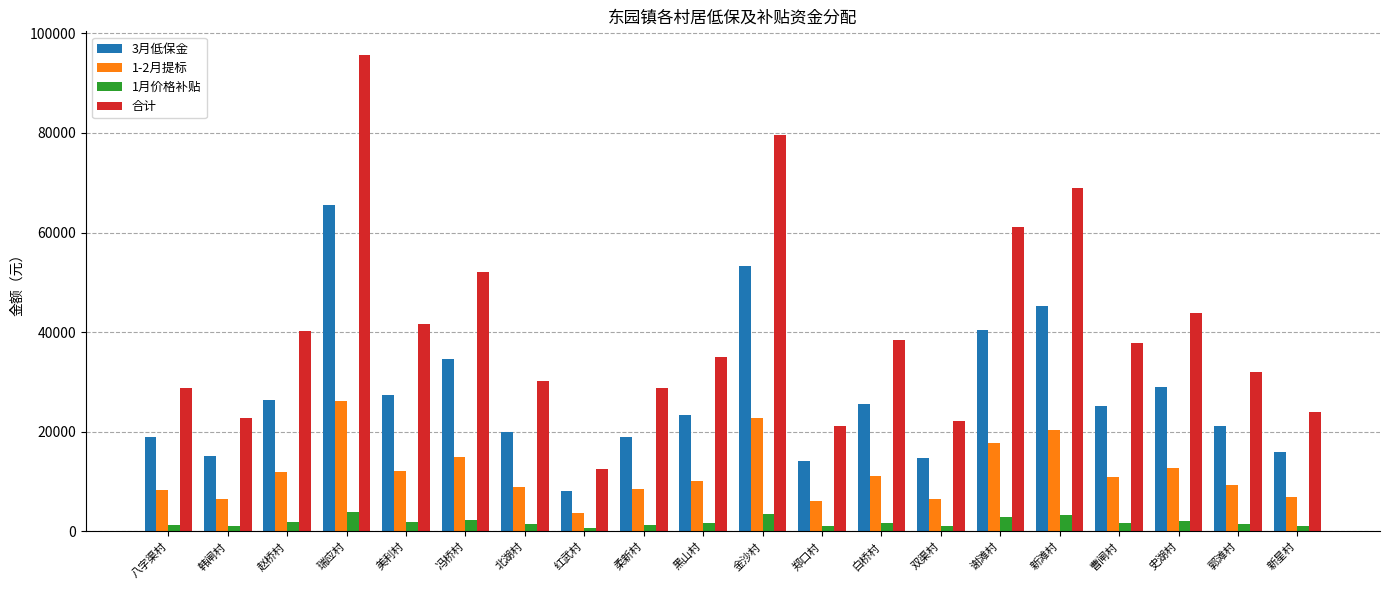

What is the smallest value displayed?

595.1